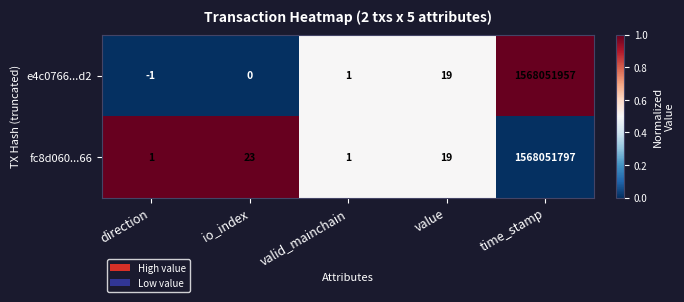

List the series in order of their overall mean, lowest first.

fc8d060...66, e4c0766...d2